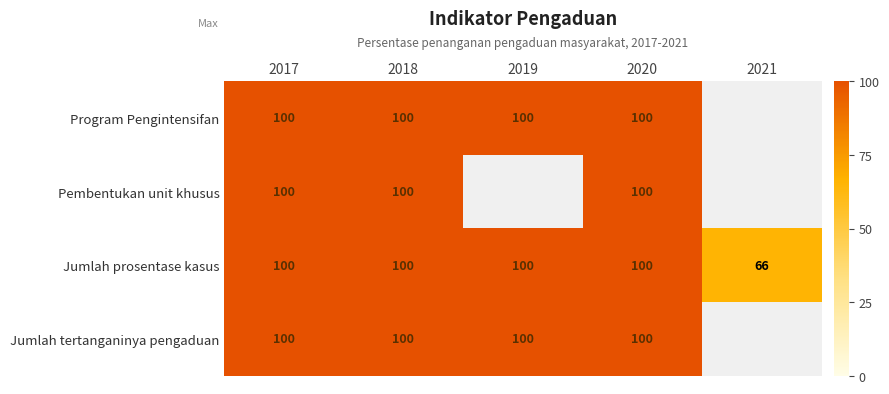

The value of Program Pengintensifan at 2020 is 147.5. True or false?

False